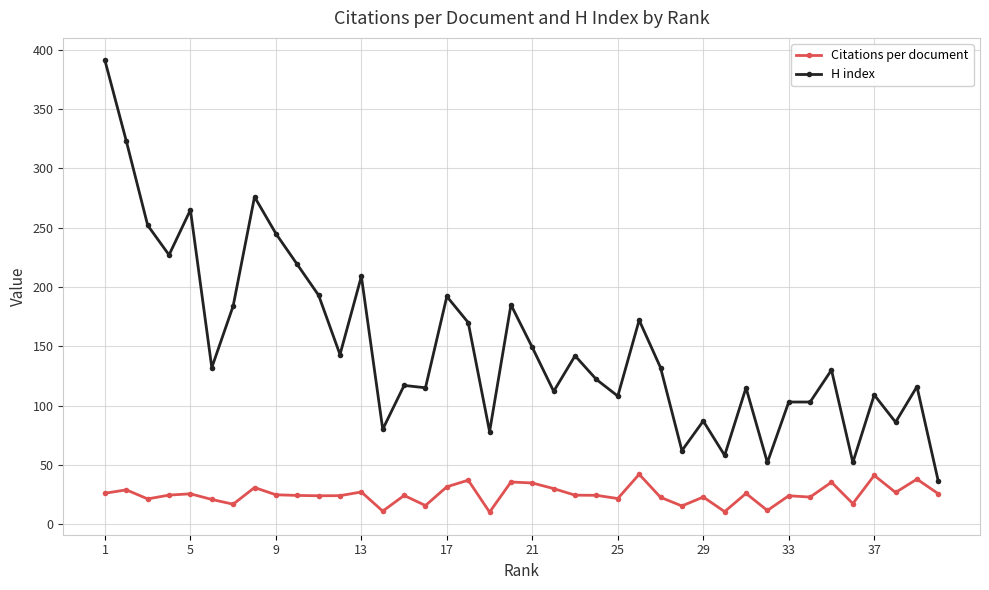

How many lines are shown in the chart?

2